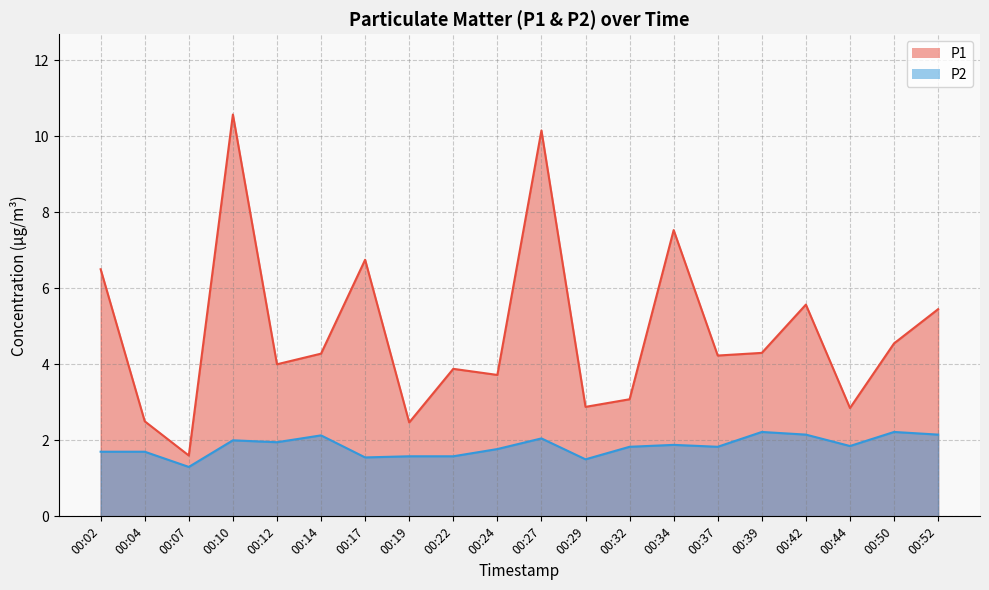

Reading right to left, list all the values displayed in this chart.

P1: 00:52=5.5	00:50=4.5	00:44=2.9	00:42=5.6	00:39=4.3	00:37=4.2	00:34=7.5	00:32=3.1	00:29=2.9	00:27=10.2	00:24=3.7	00:22=3.9	00:19=2.5	00:17=6.8	00:14=4.3	00:12=4.0	00:10=10.6	00:07=1.6	00:04=2.5	00:02=6.5
P2: 00:52=2.1	00:50=2.2	00:44=1.9	00:42=2.1	00:39=2.2	00:37=1.8	00:34=1.9	00:32=1.8	00:29=1.5	00:27=2.0	00:24=1.8	00:22=1.6	00:19=1.6	00:17=1.6	00:14=2.1	00:12=1.9	00:10=2.0	00:07=1.3	00:04=1.7	00:02=1.7